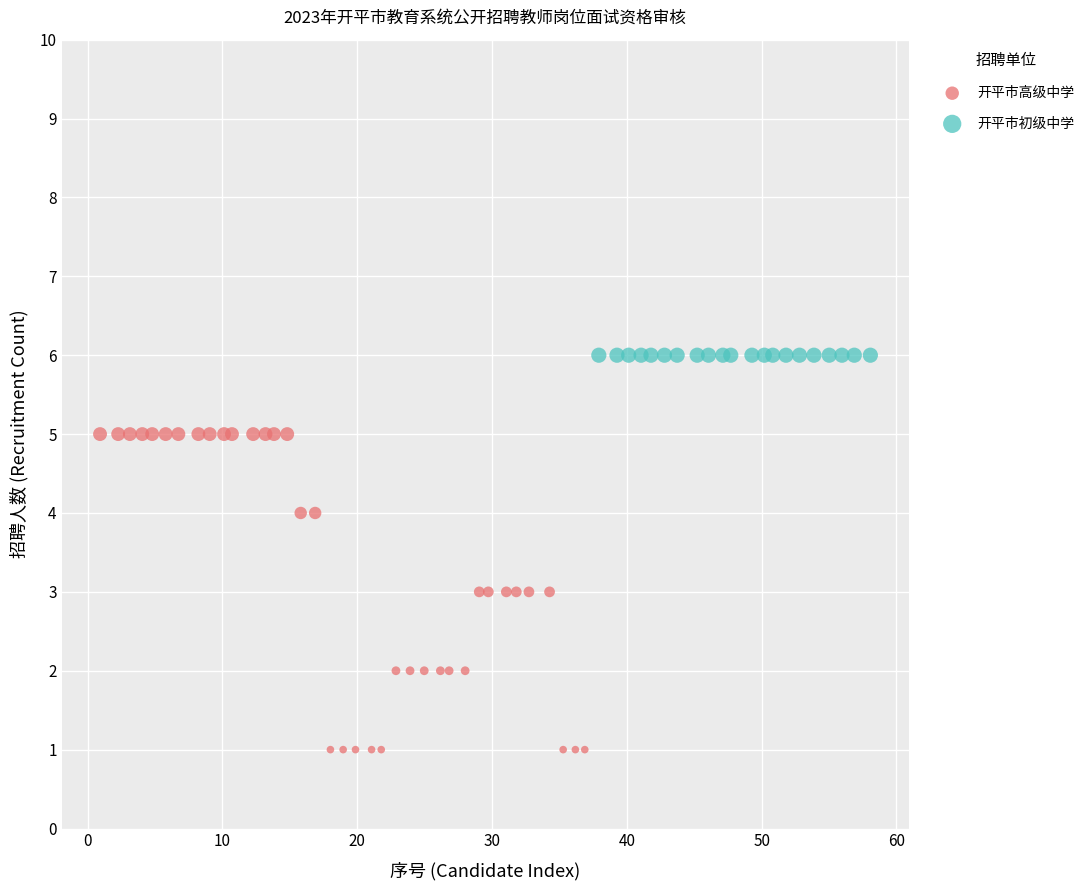

Which series contains the lowest Y value?

开平市高级中学